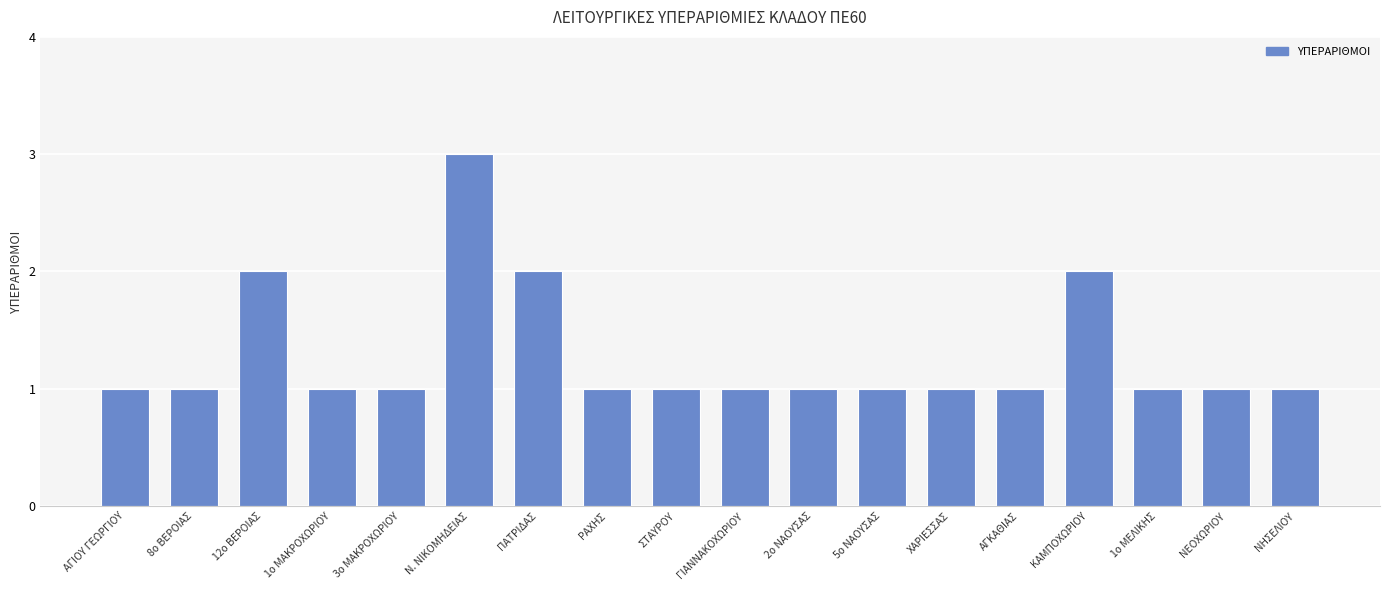

What is the sum of all values?

23